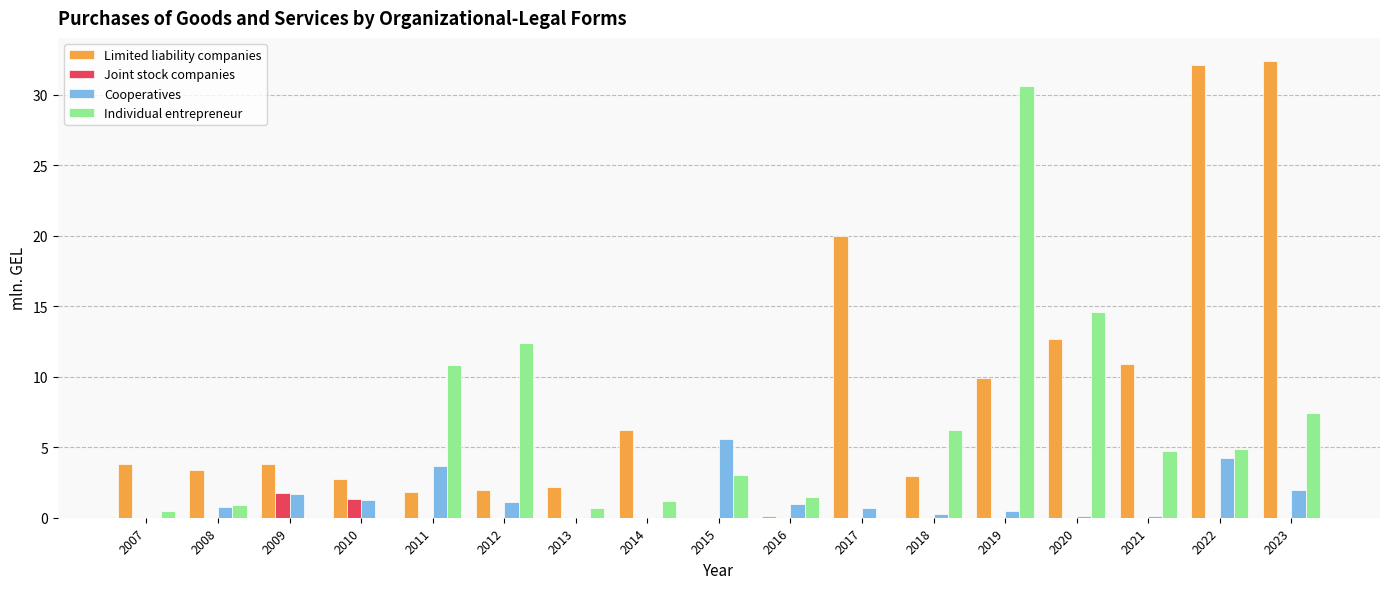

What is the sum of all Joint stock companies values?

3.1